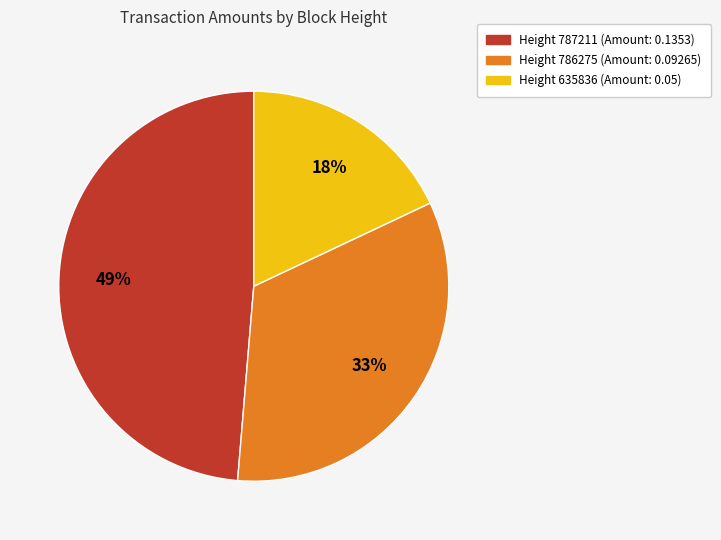

To the nearest percent, what is the difference between the largest and smallest slice percentages?

31%